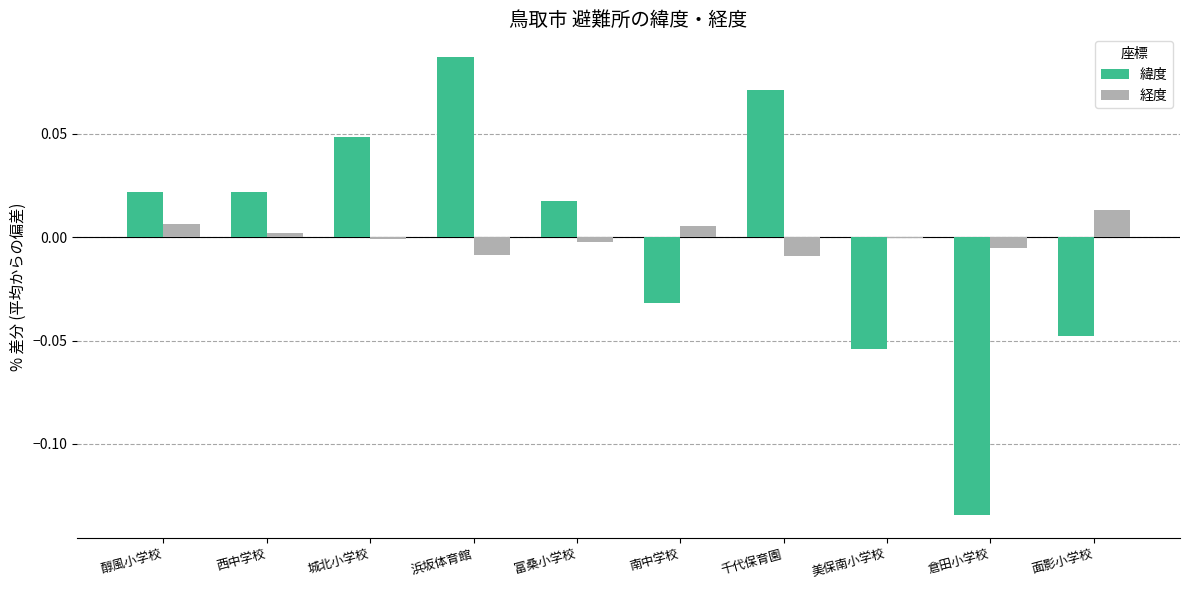

Between 醇風小学校 and 浜坂体育館, which series saw the biggest shift?

緯度